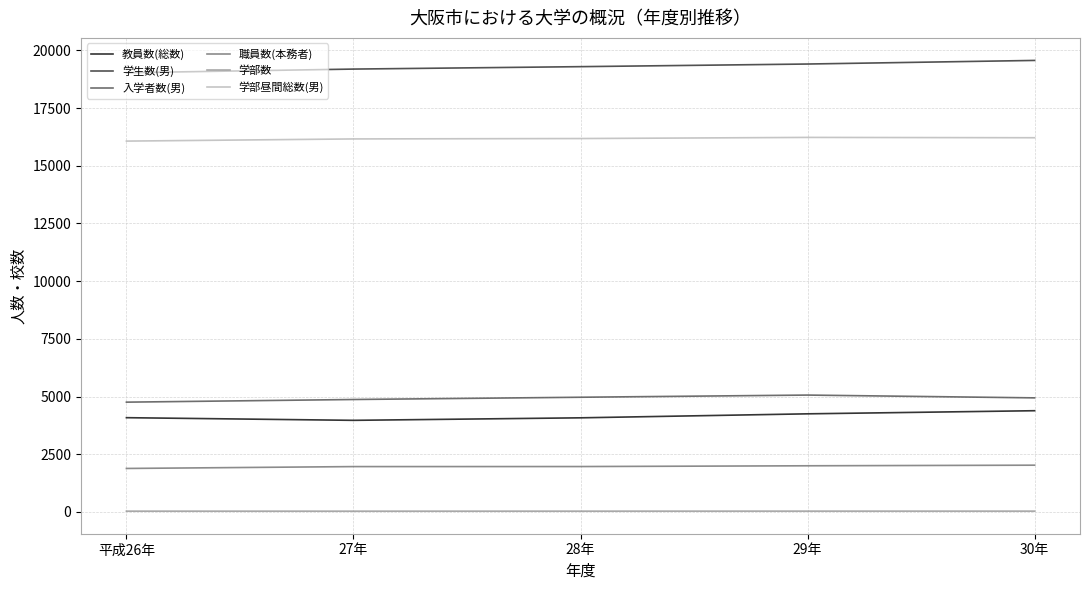

Between 平成26年 and 30年, which series saw the biggest shift?

学生数(男)